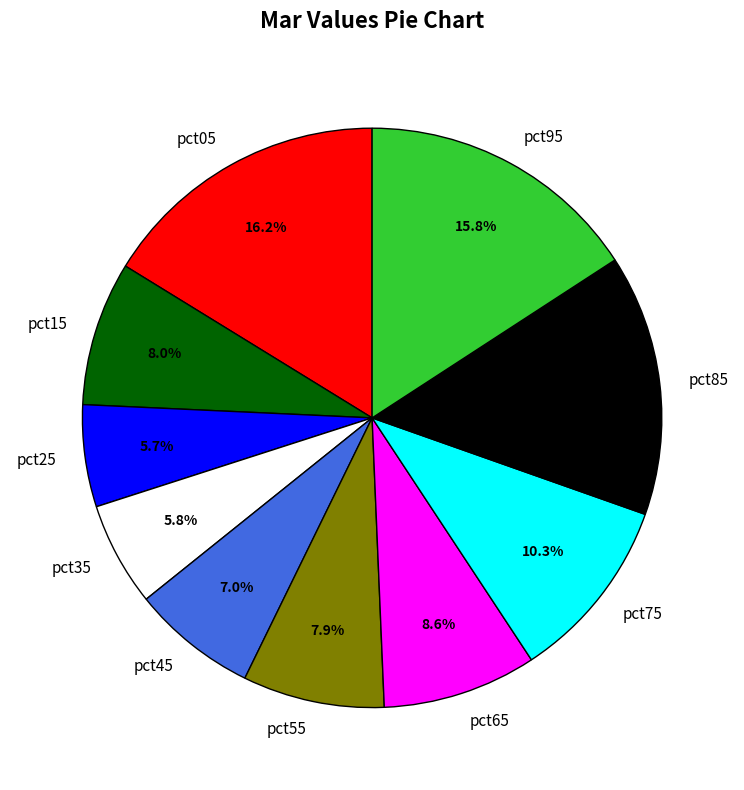

Which has a higher value, pct05 or pct35?

pct05